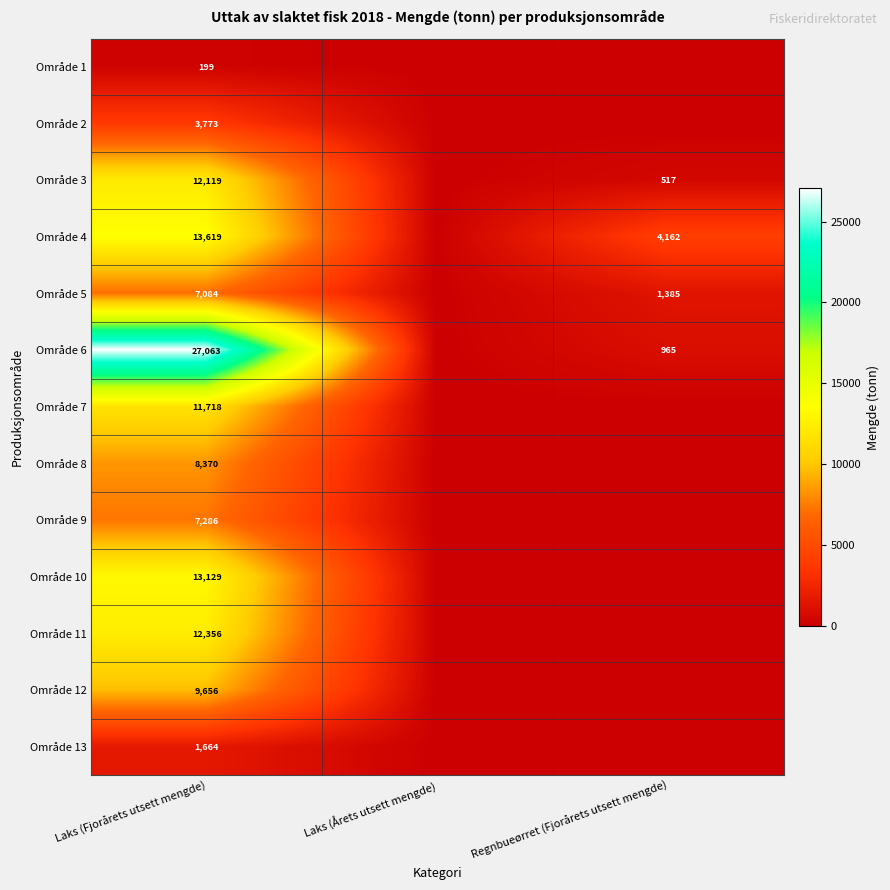

Rank the series at Laks (Fjorårets utsett mengde) from highest to lowest value.

Område 6, Område 4, Område 10, Område 11, Område 3, Område 7, Område 12, Område 8, Område 9, Område 5, Område 2, Område 13, Område 1